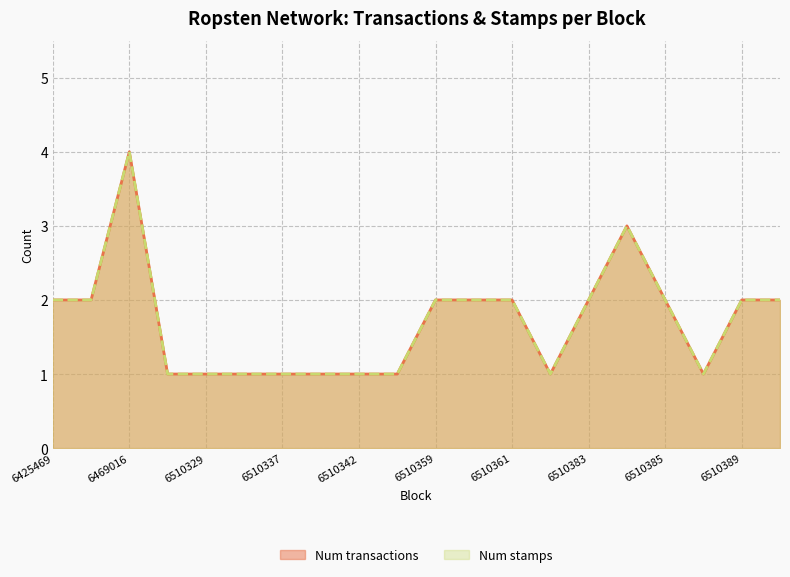

Does the chart have visible grid lines?

Yes